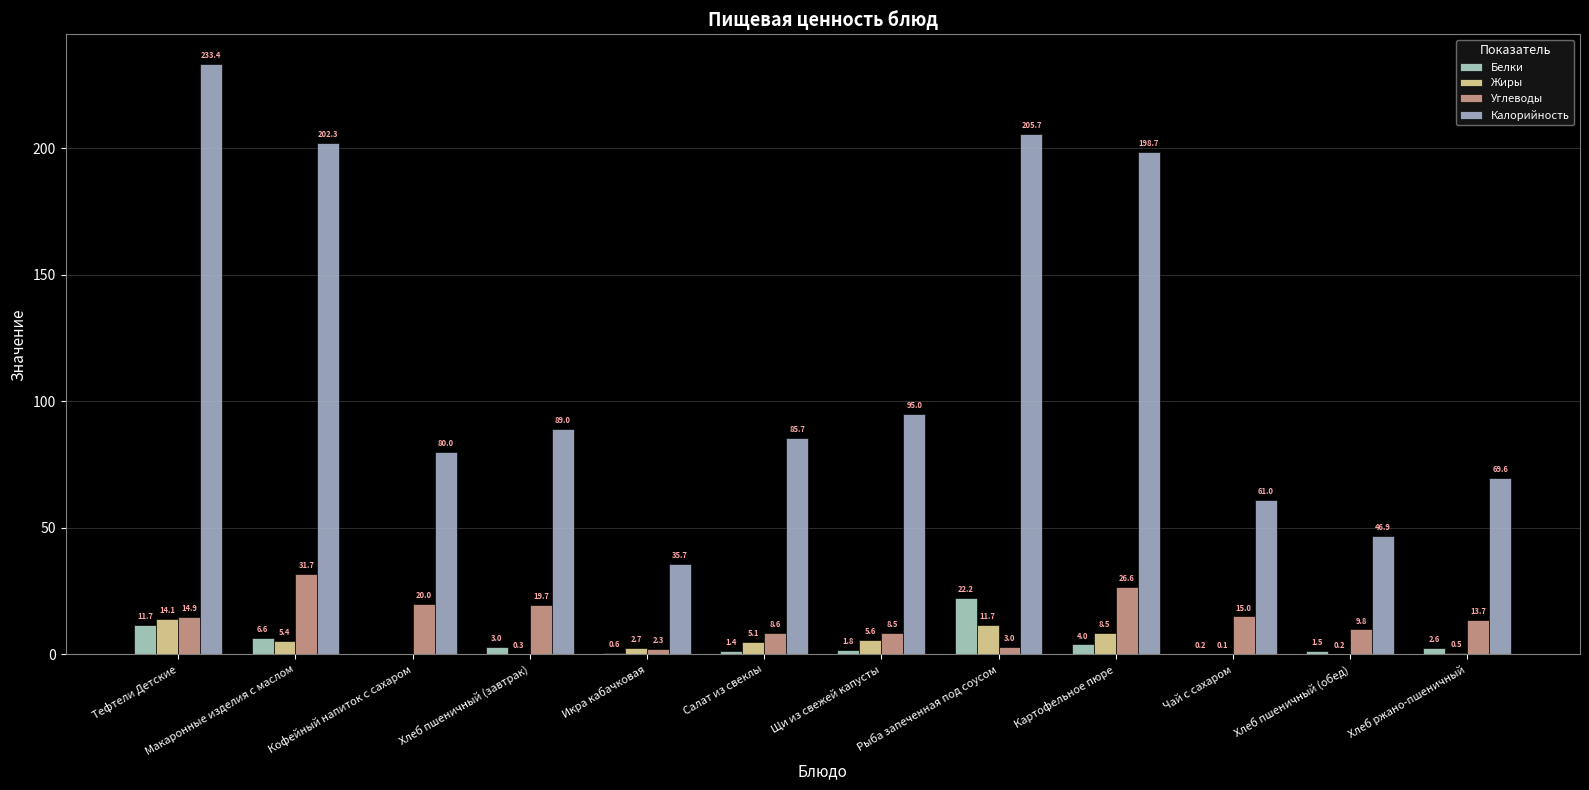

What is the average value of the Жиры series?

4.5